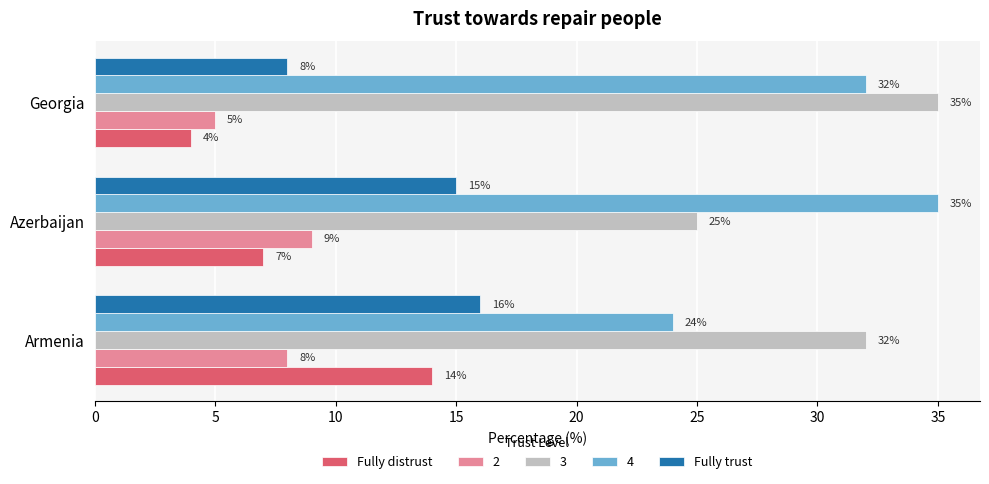

Rank the categories by Fully distrust value from lowest to highest.

Georgia, Azerbaijan, Armenia